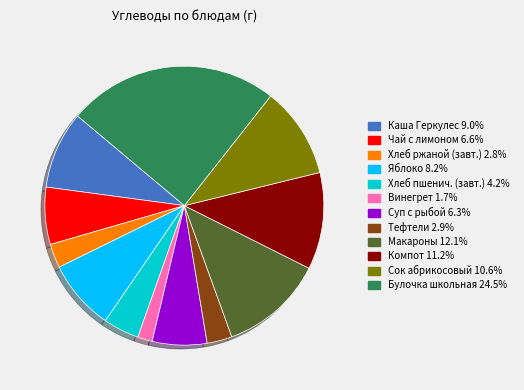

Does any single category account for the majority?

No